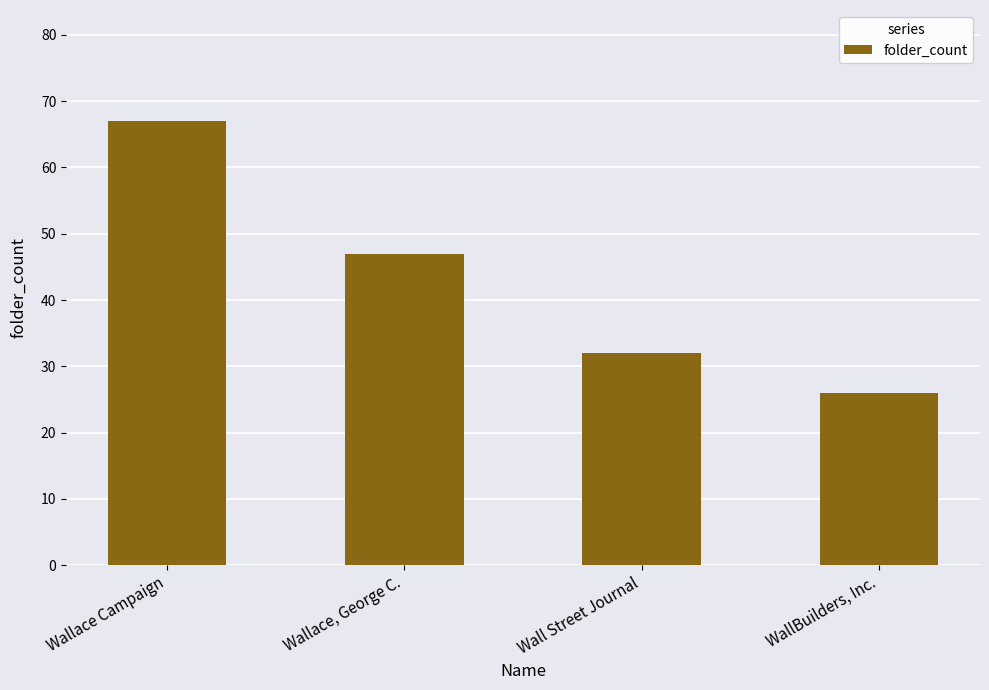

Reading left to right, what are all the values shown in this chart?

67	47	32	26